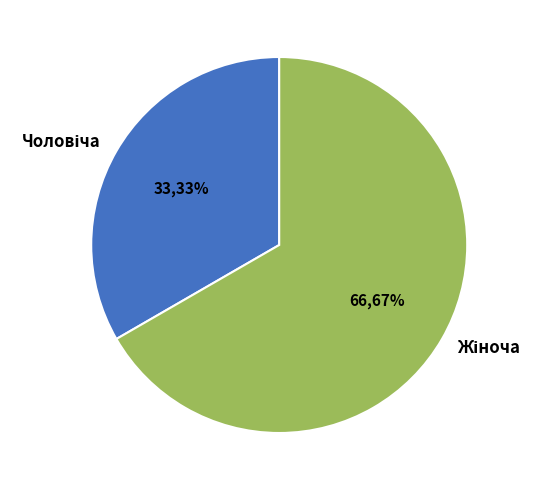

To the nearest percent, what is the average slice percentage?

50%